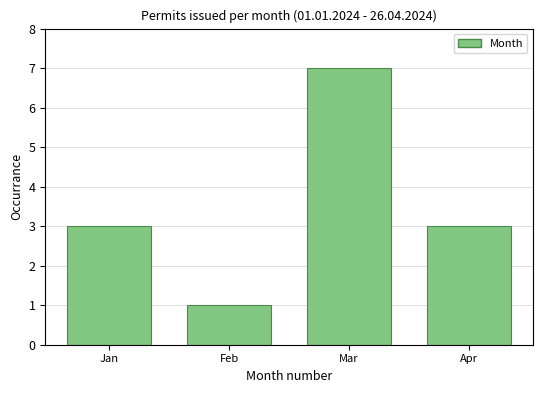

Reading left to right, extract all data points from this chart.

3	1	7	3